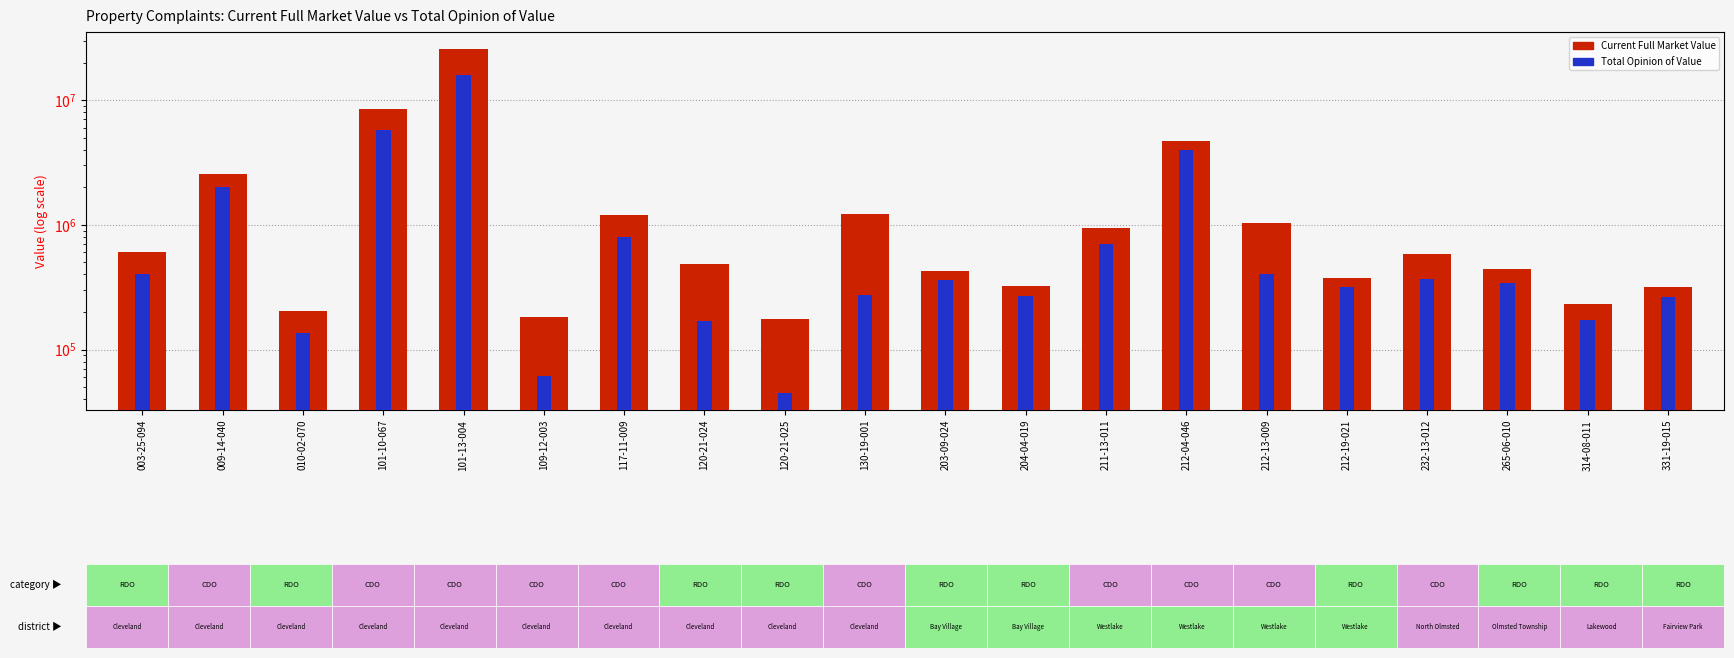

Is the value of Total Opinion of Value at 120-21-025 greater than the value of Current Full Market Value at 120-21-025?

No